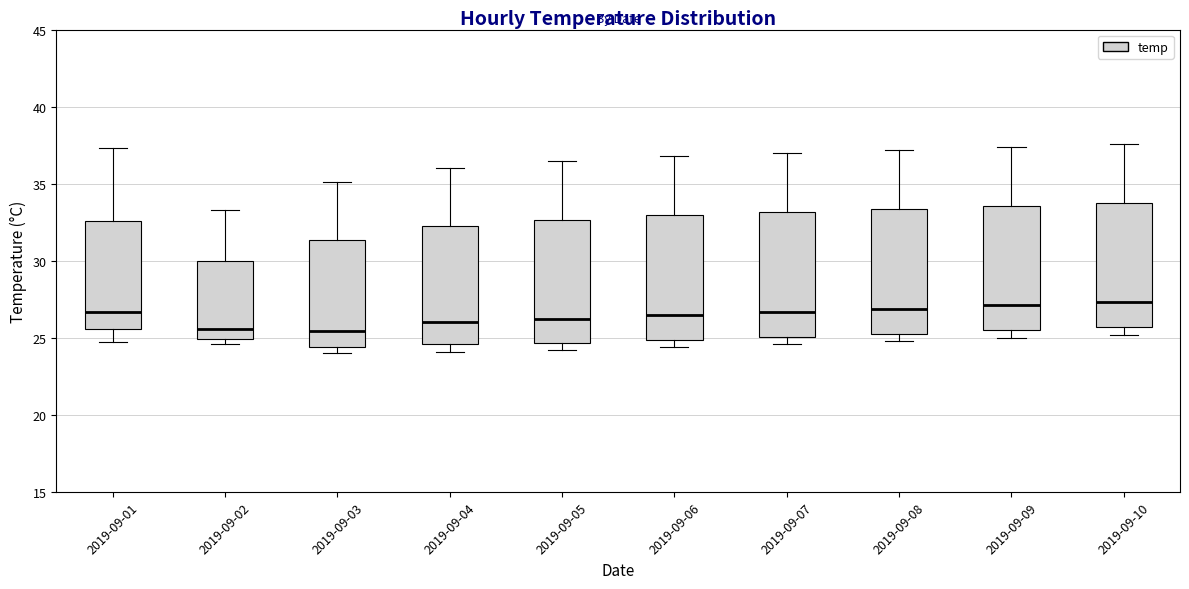

Where does the median line of the box for 2019-09-02 sit on the y-axis? The values are not printed on the chart, so give them approximately, as read against the axis.

25.5